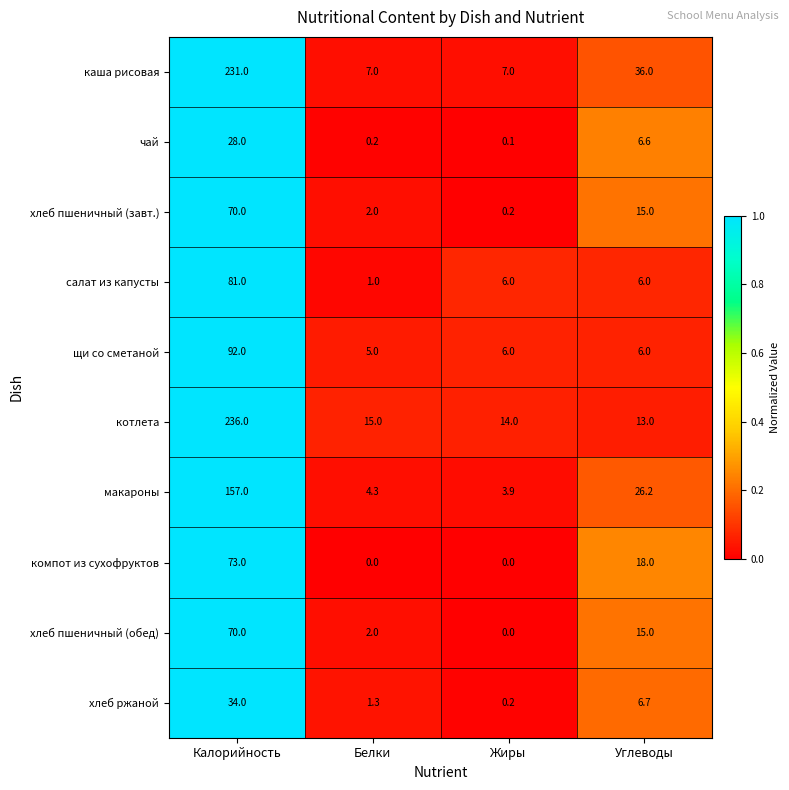

Which series has the widest spread of values?

каша рисовая